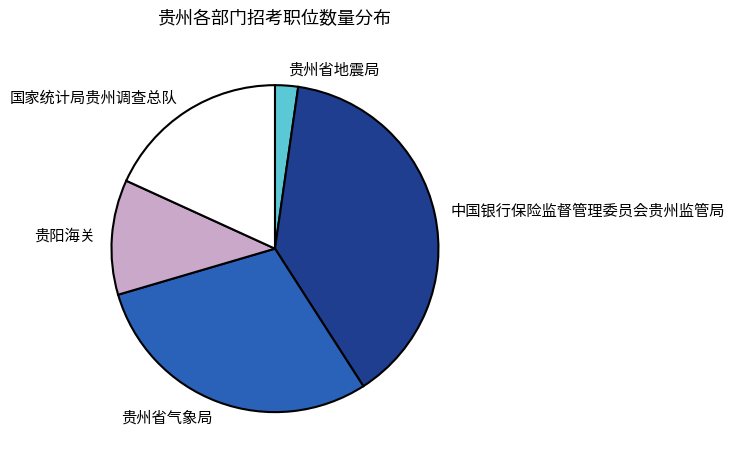

Rank the categories by value from highest to lowest.

中国银行保险监督管理委员会贵州监管局, 贵州省气象局, 国家统计局贵州调查总队, 贵阳海关, 贵州省地震局